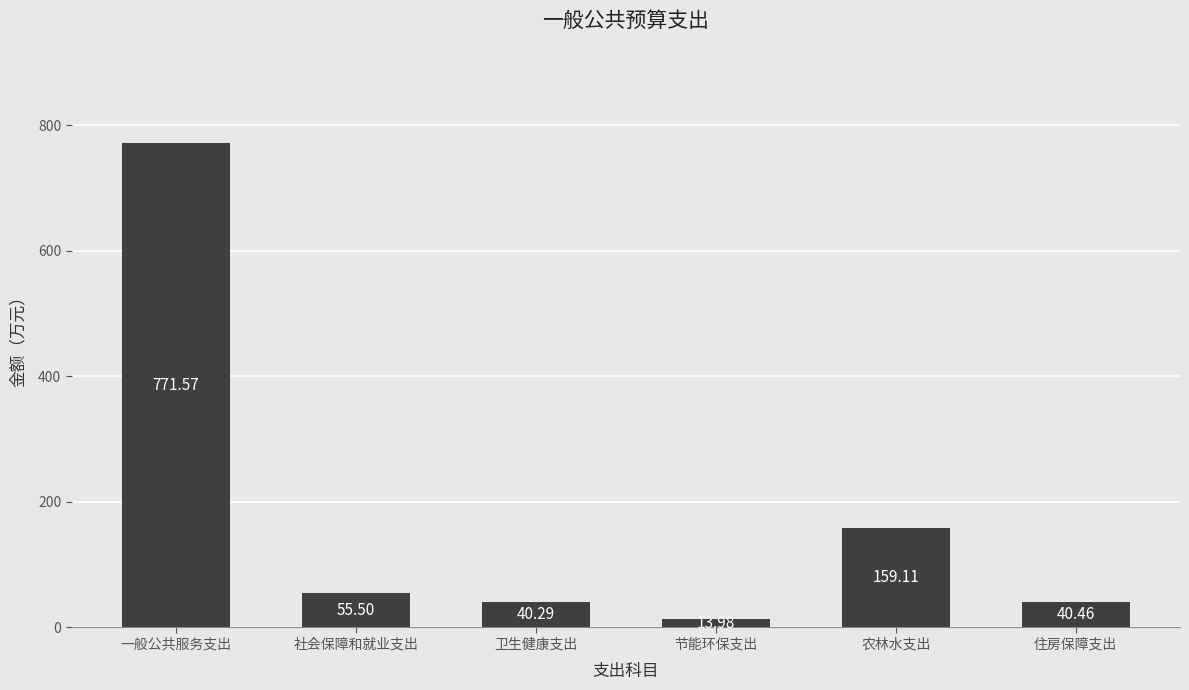

At which label does the data first exceed 55?

一般公共服务支出